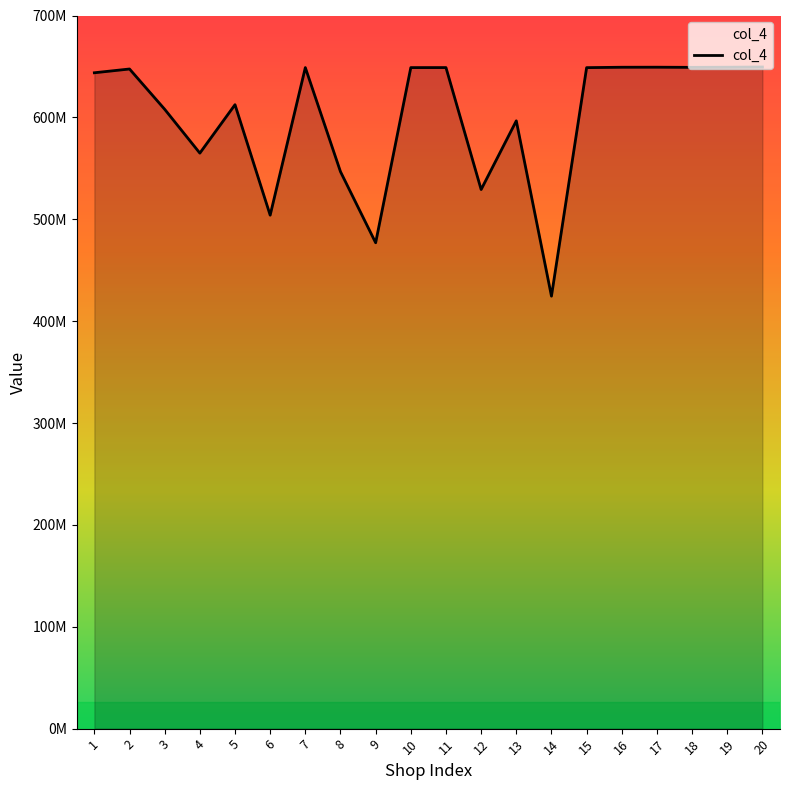

Where does the data first go above 647490496?

7